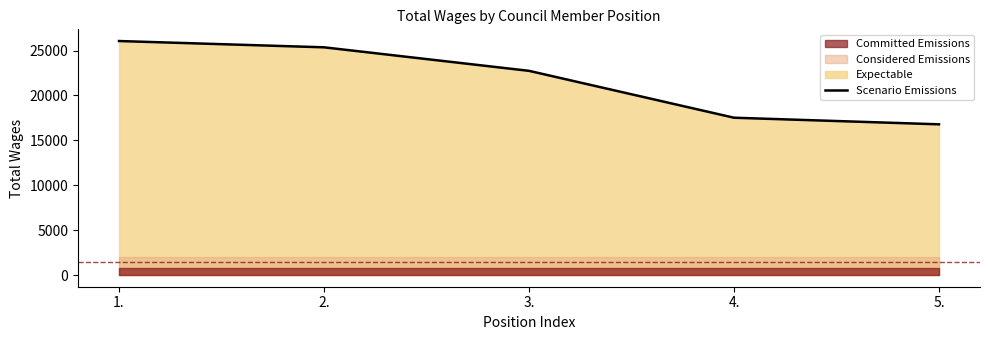

Where does the data first go above 22740?

1.